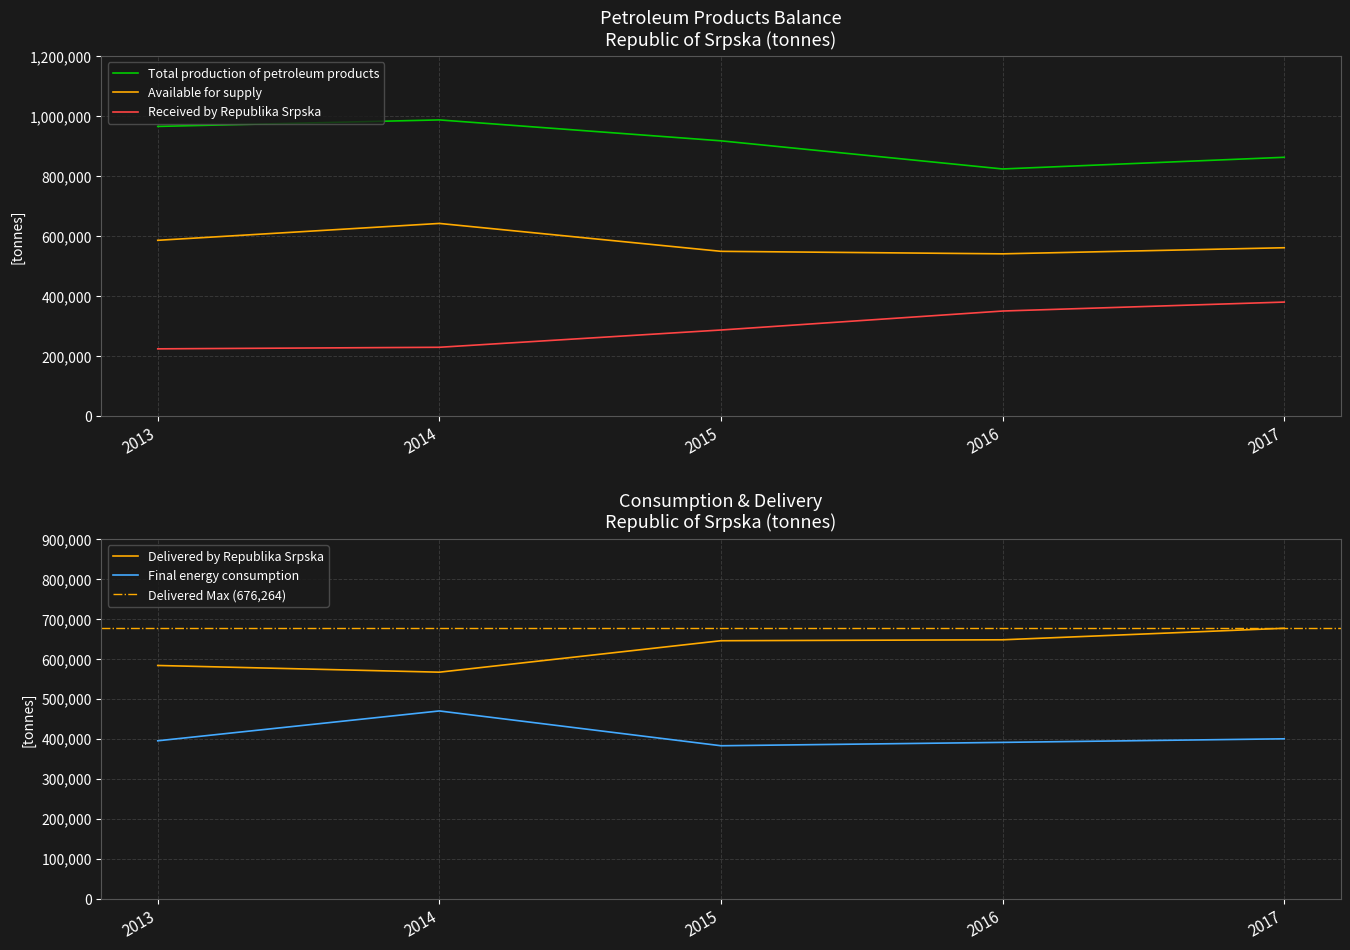

Which series has the largest total across all categories?

Total production of petroleum products